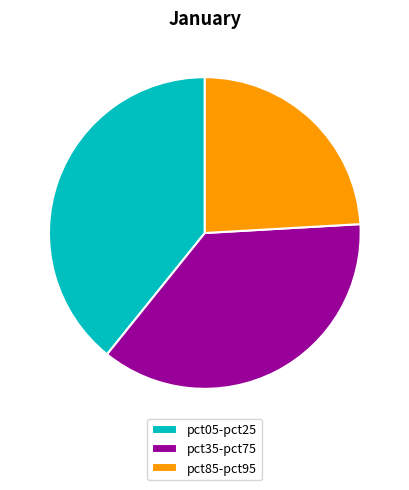

Approximately how many times larger is the value at pct05-pct25 compared to pct85-pct95?

1.6